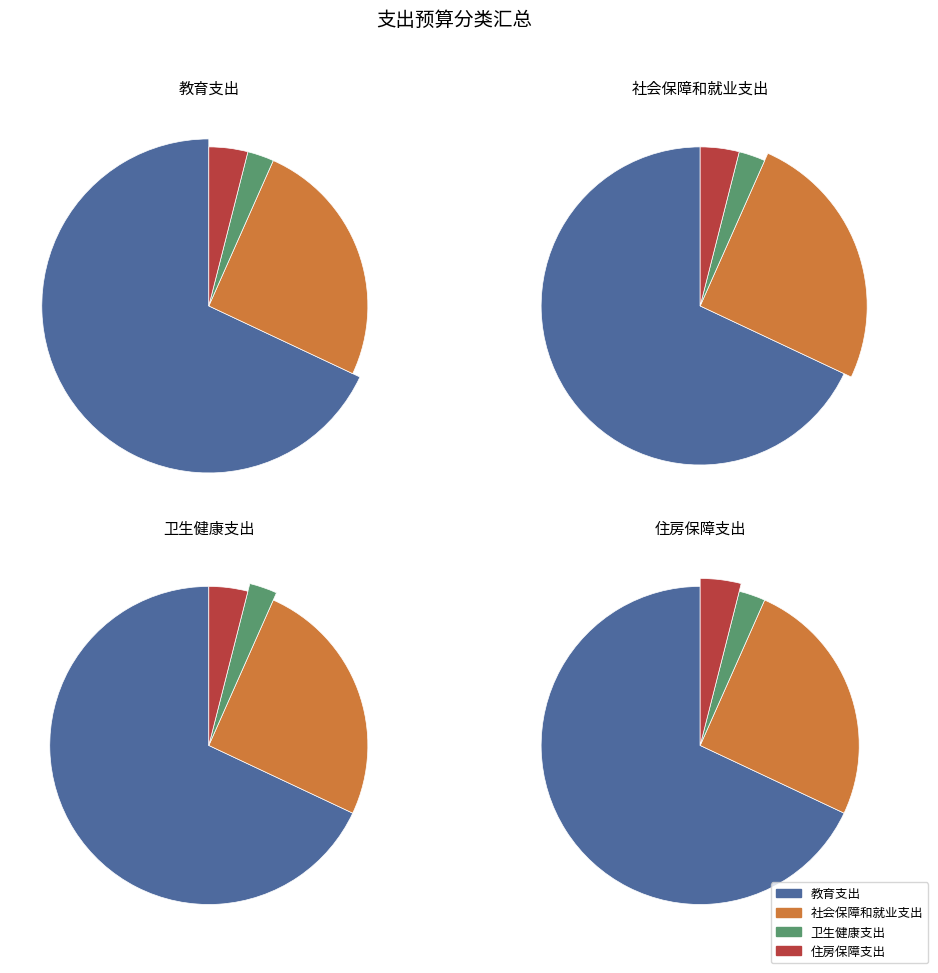

To the nearest percent, what is the difference between the largest and smallest slice percentages?

65%